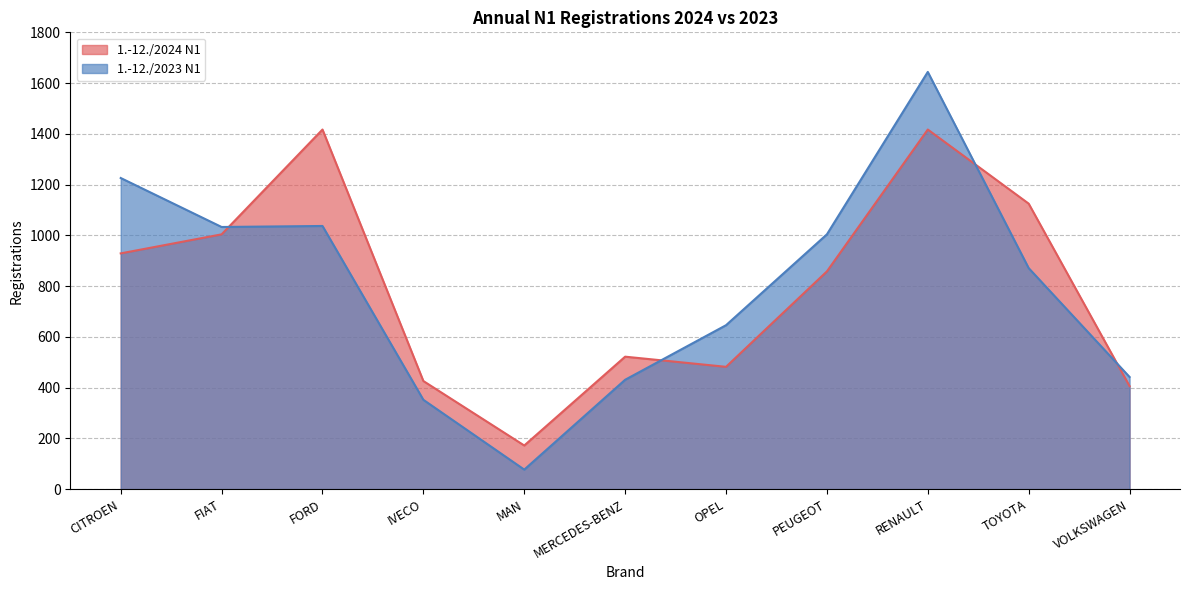

How many data points in 1.-12./2023 N1 are above 871?

5